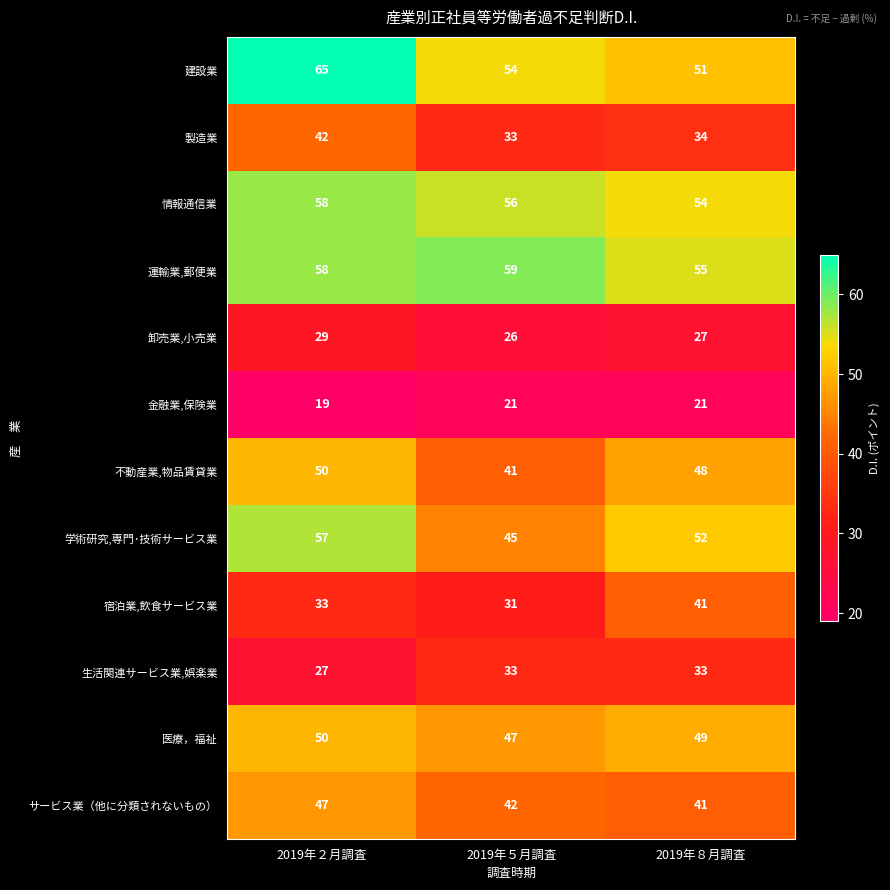

At which category does the chart reach its peak across all series?

2019年２月調査